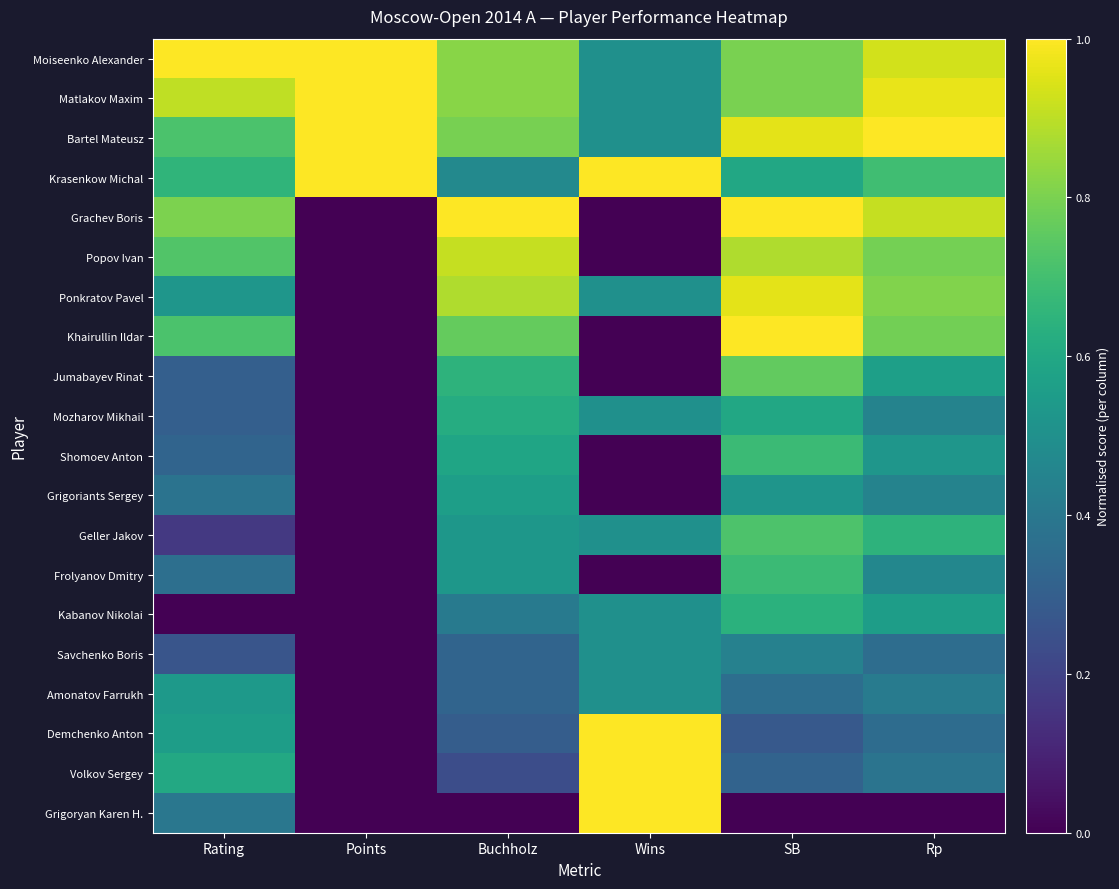

Which label corresponds to the smallest value in the chart?

Points